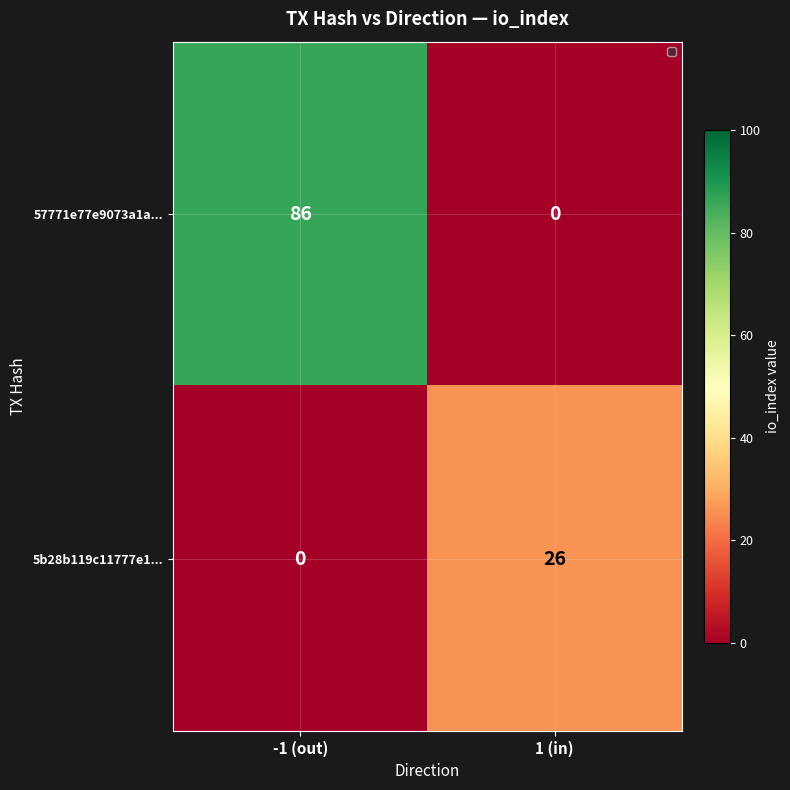

What is the approximate value of 5b28b119c11777e1... at 1 (in)?

26